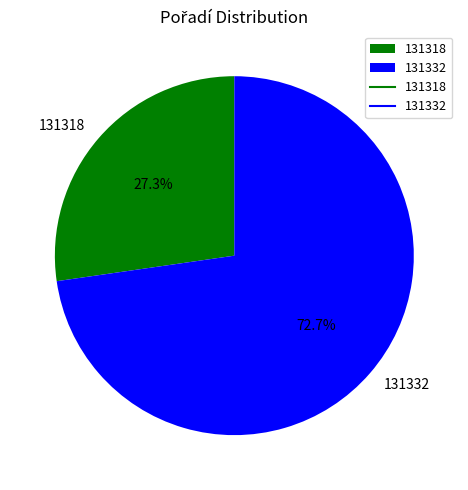

The 131318 slice represents 19% of the pie. True or false?

False